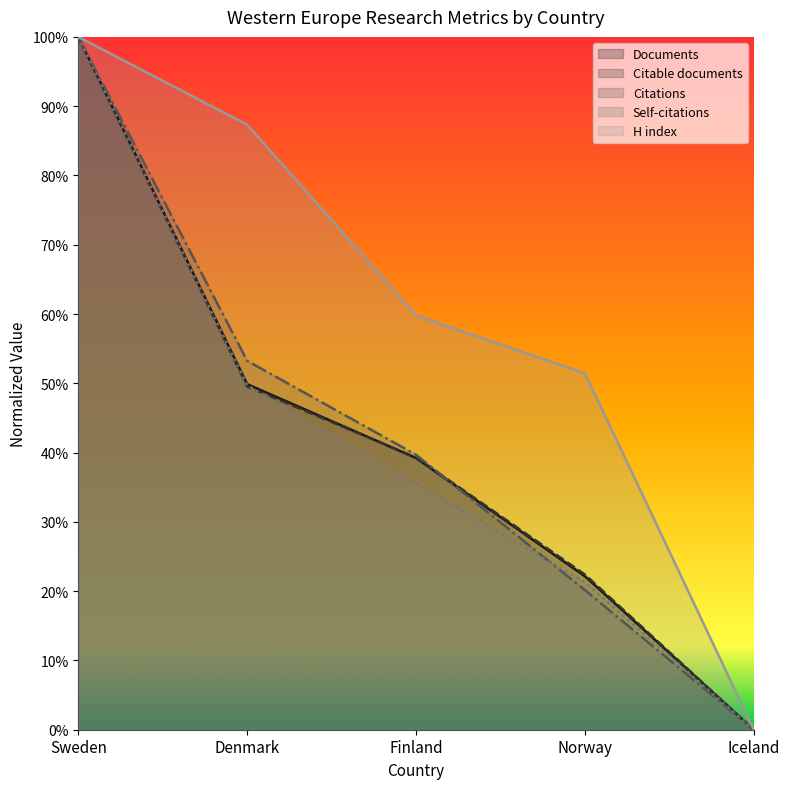

Which series has the widest spread of values?

Documents